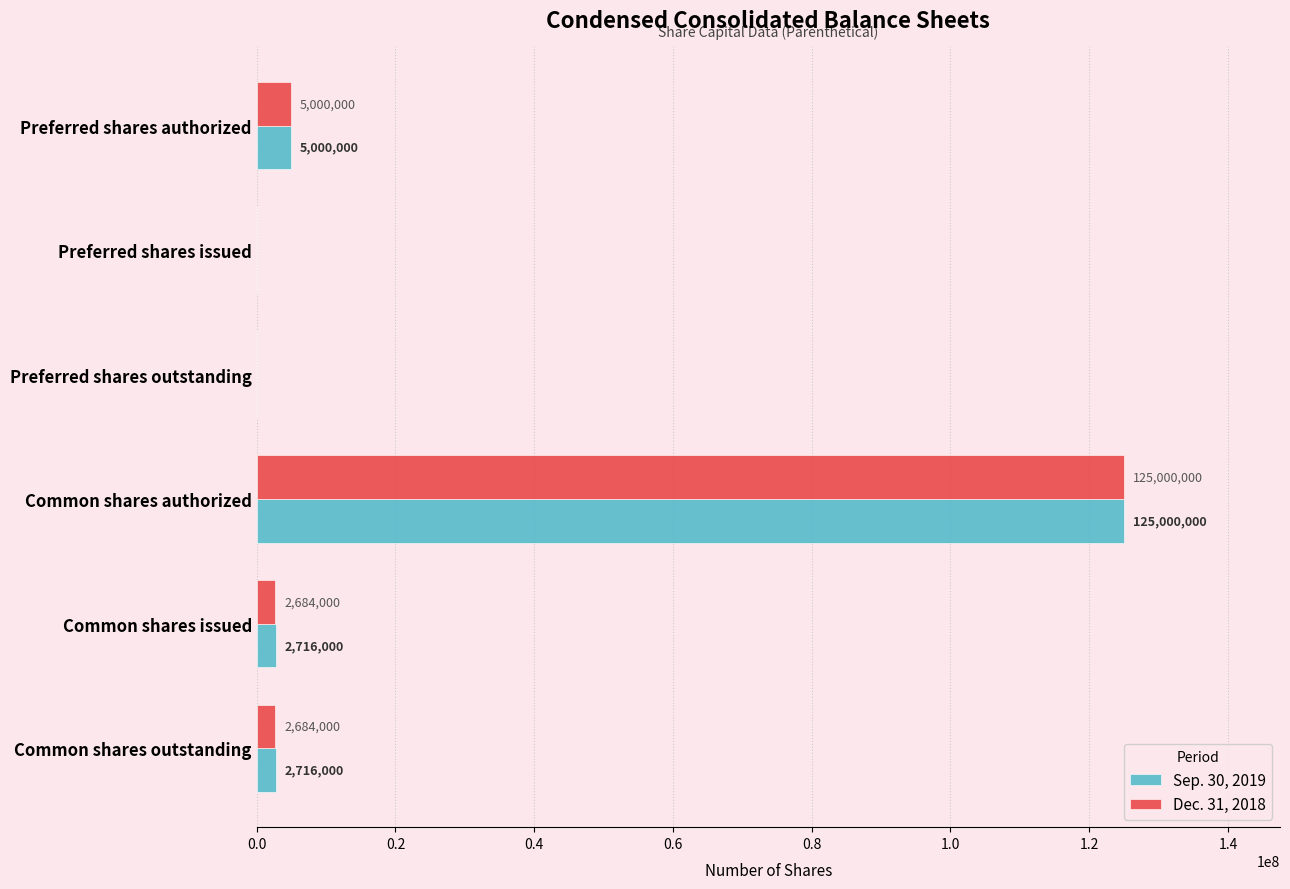

At which category is the sum across all series the highest?

Common shares authorized